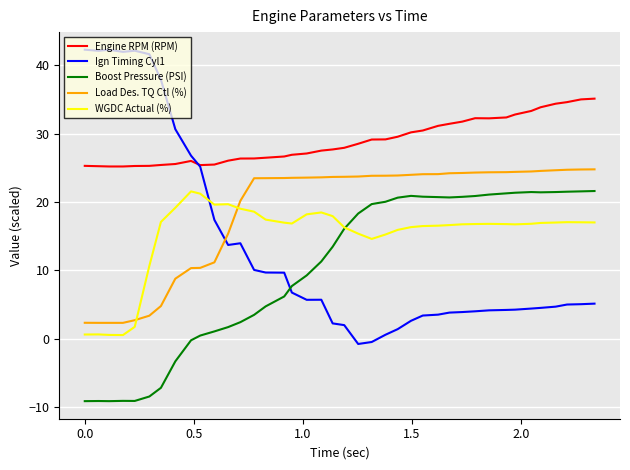

True or false: Engine RPM (RPM) and Boost Pressure (PSI) intersect in this chart.

False